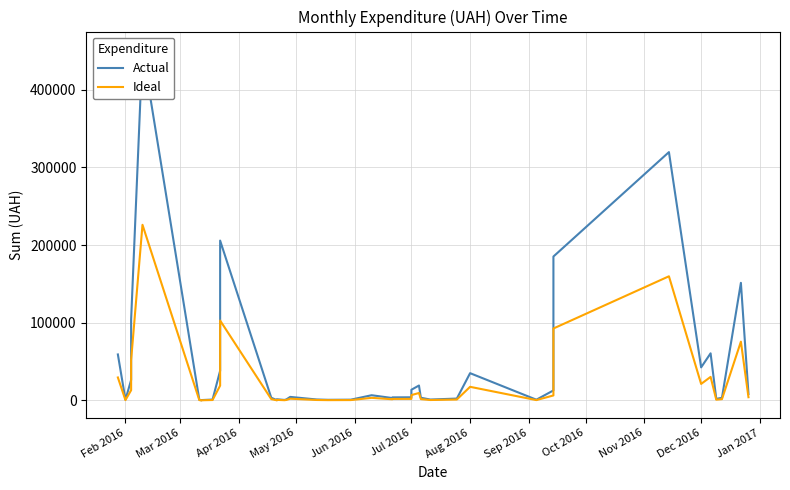

How many interior local valleys does the Actual series have?

10